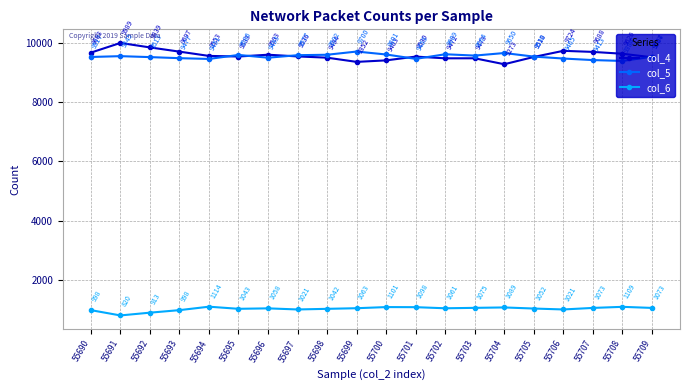

How many categories are shown in the chart?

20